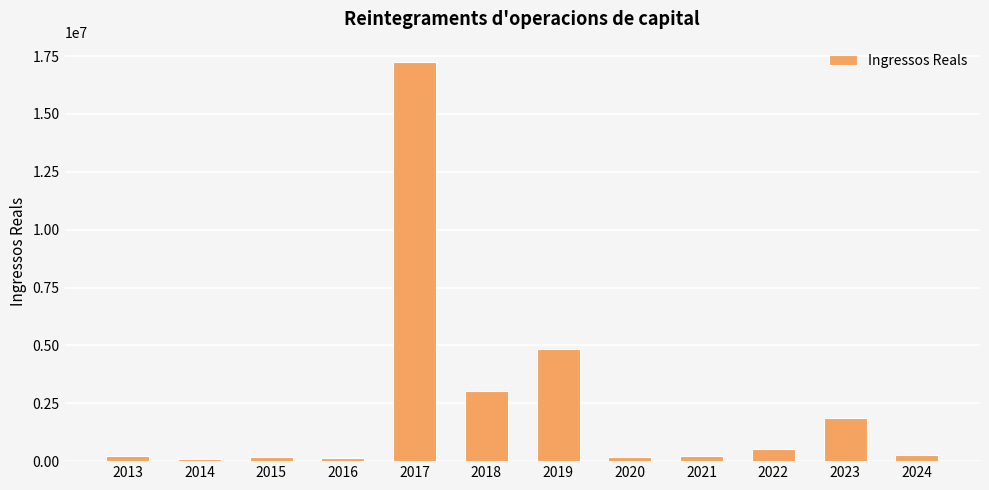

What is the smallest value displayed?

102765.7